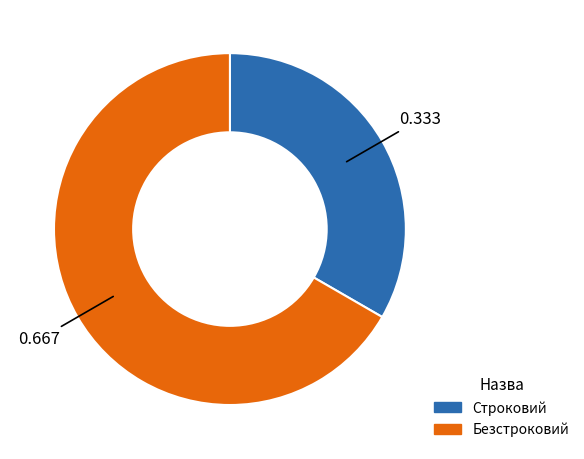

The Безстроковий slice represents 72% of the pie. True or false?

False